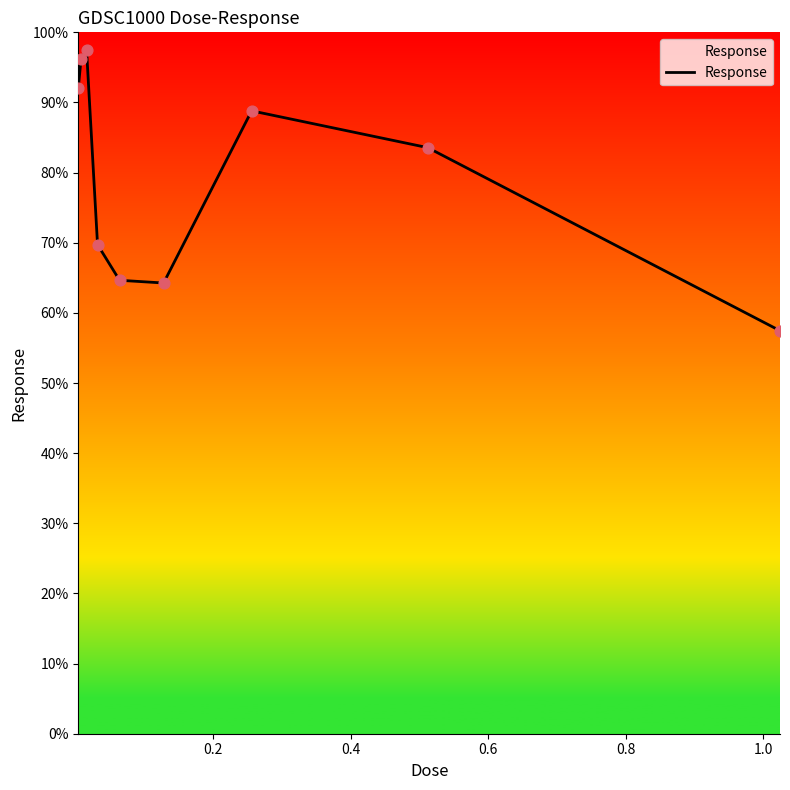

What is the smallest value displayed?

57.5